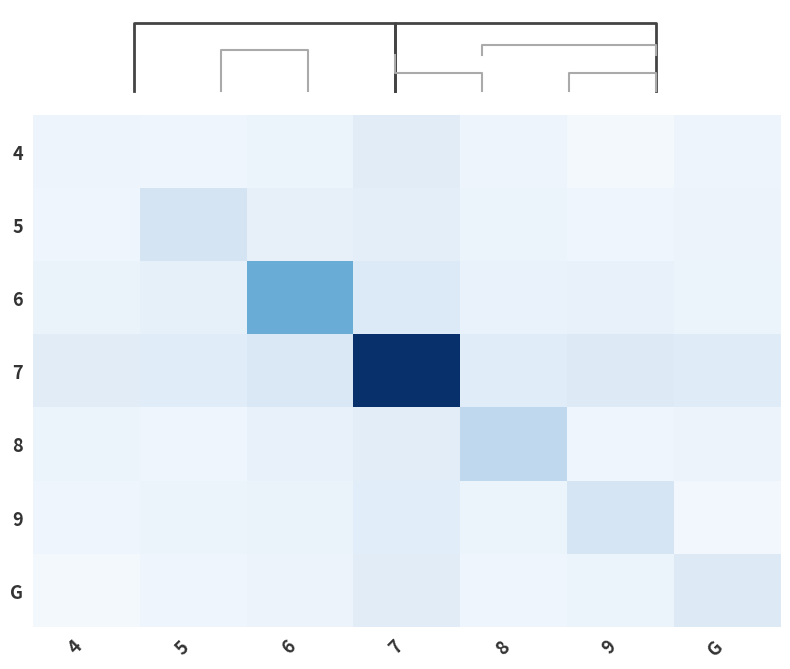

Which series has the largest range (max minus min)?

7